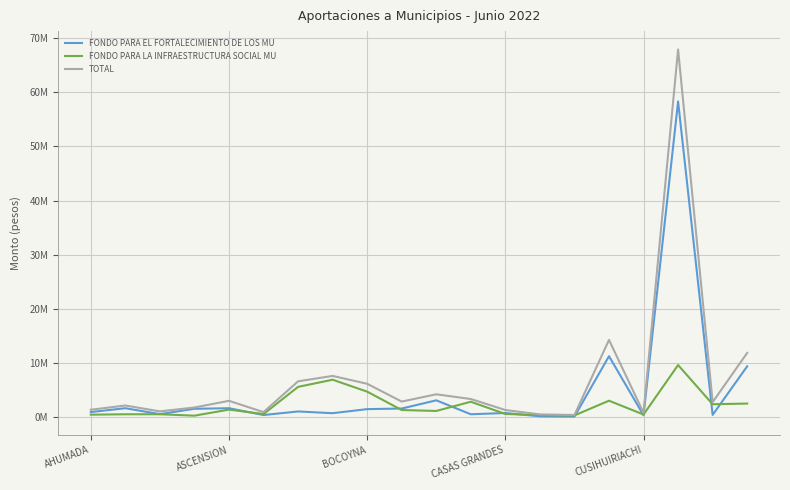

What are all the series names shown in the legend?

FONDO PARA EL FORTALECIMIENTO DE LOS MU, FONDO PARA LA INFRAESTRUCTURA SOCIAL MU, TOTAL